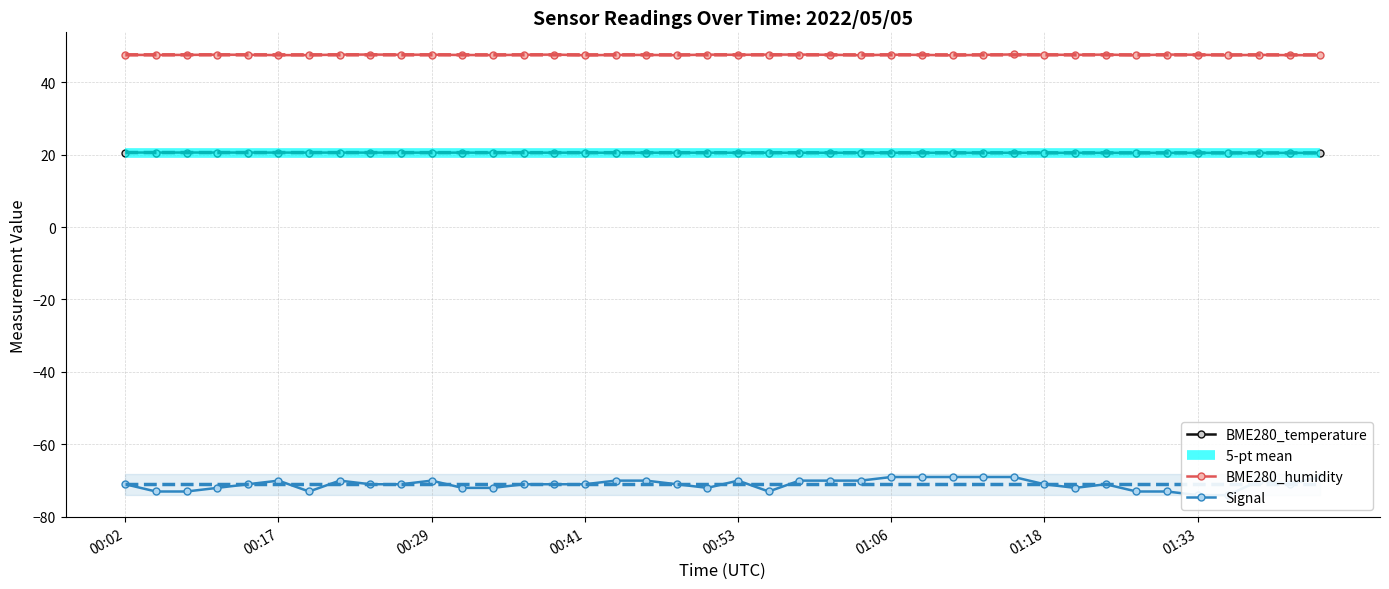

Which series has the widest spread of values?

Signal